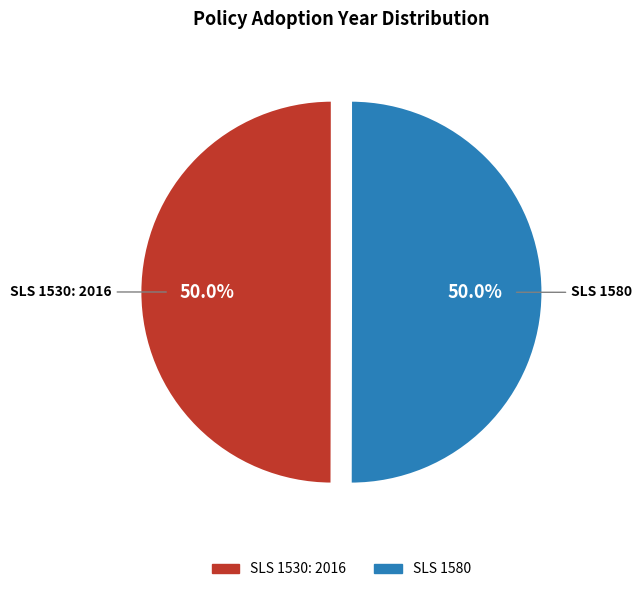

To the nearest percent, what portion does SLS 1580 represent?

50%